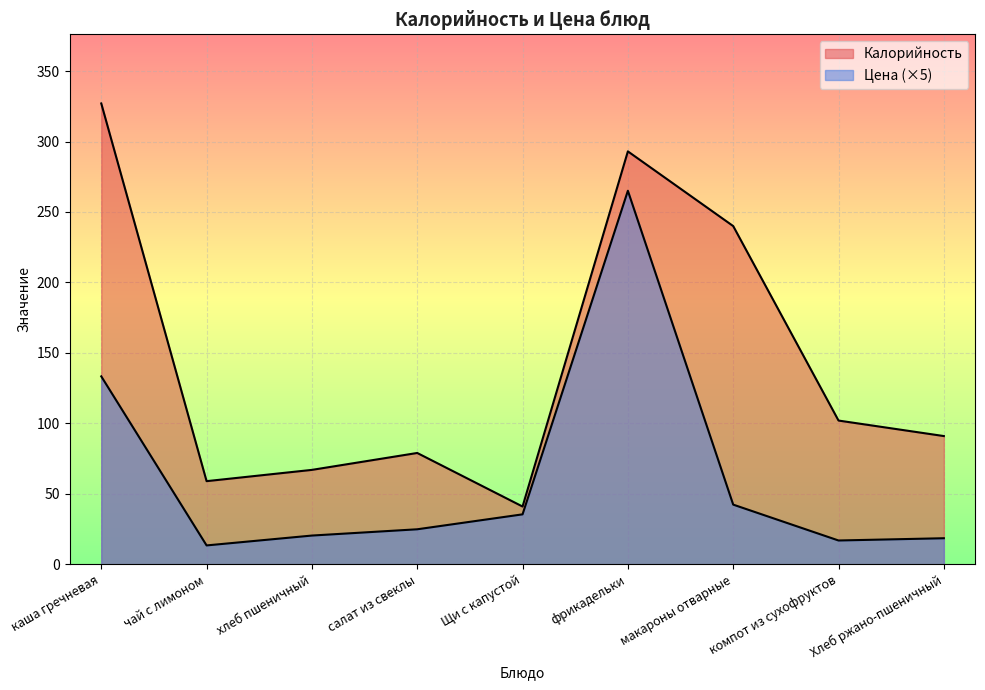

What is the maximum value for Цена?

265.1